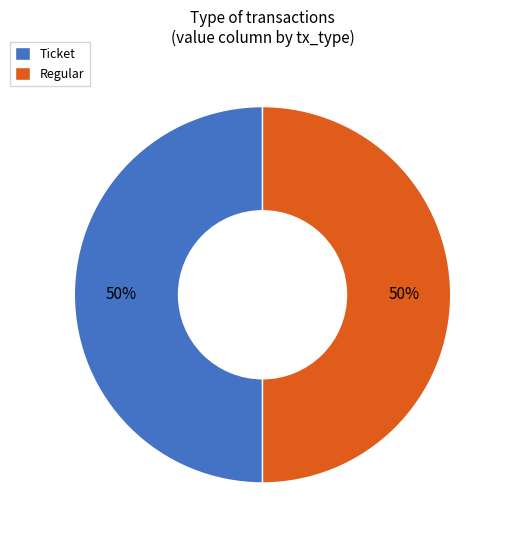

To the nearest percent, what portion does Regular represent?

50%